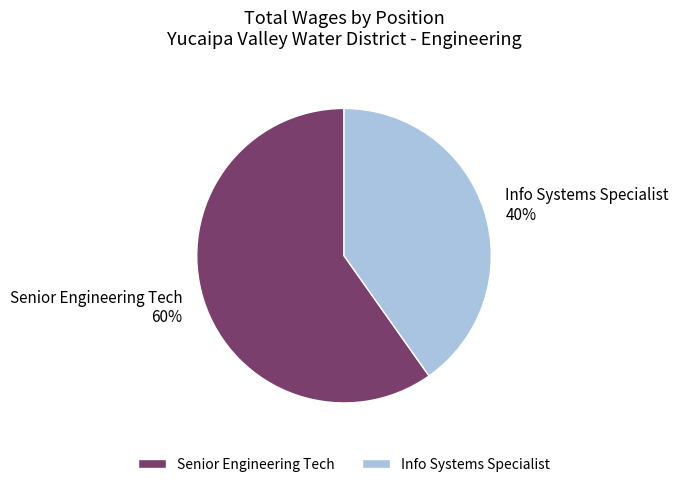

Is the sum of Senior Engineering Tech and Info Systems Specialist greater than half?

Yes